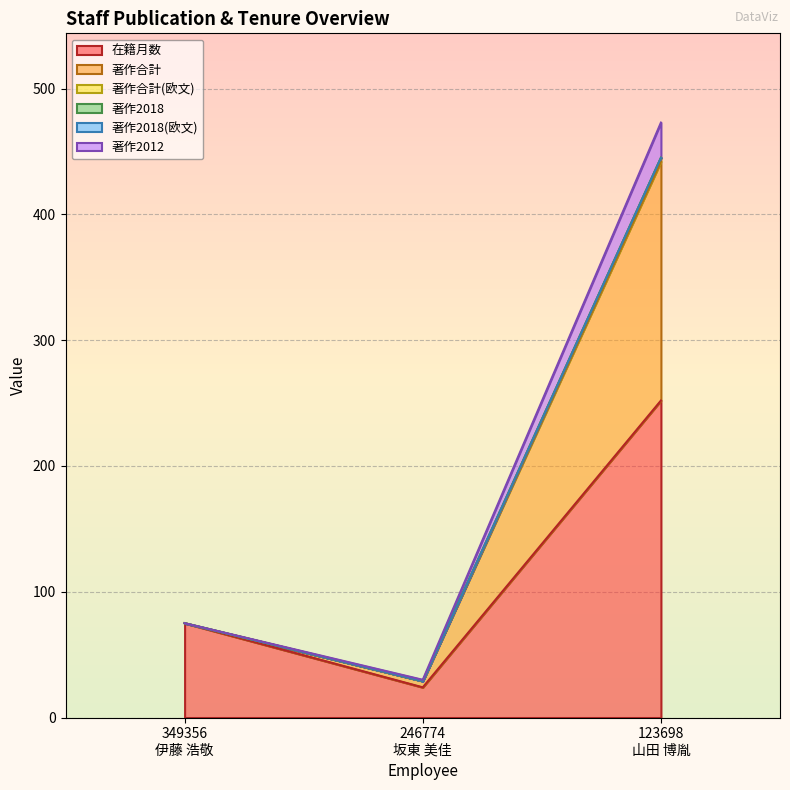

At which category does the chart reach its minimum across all series?

246774
坂東 美佳